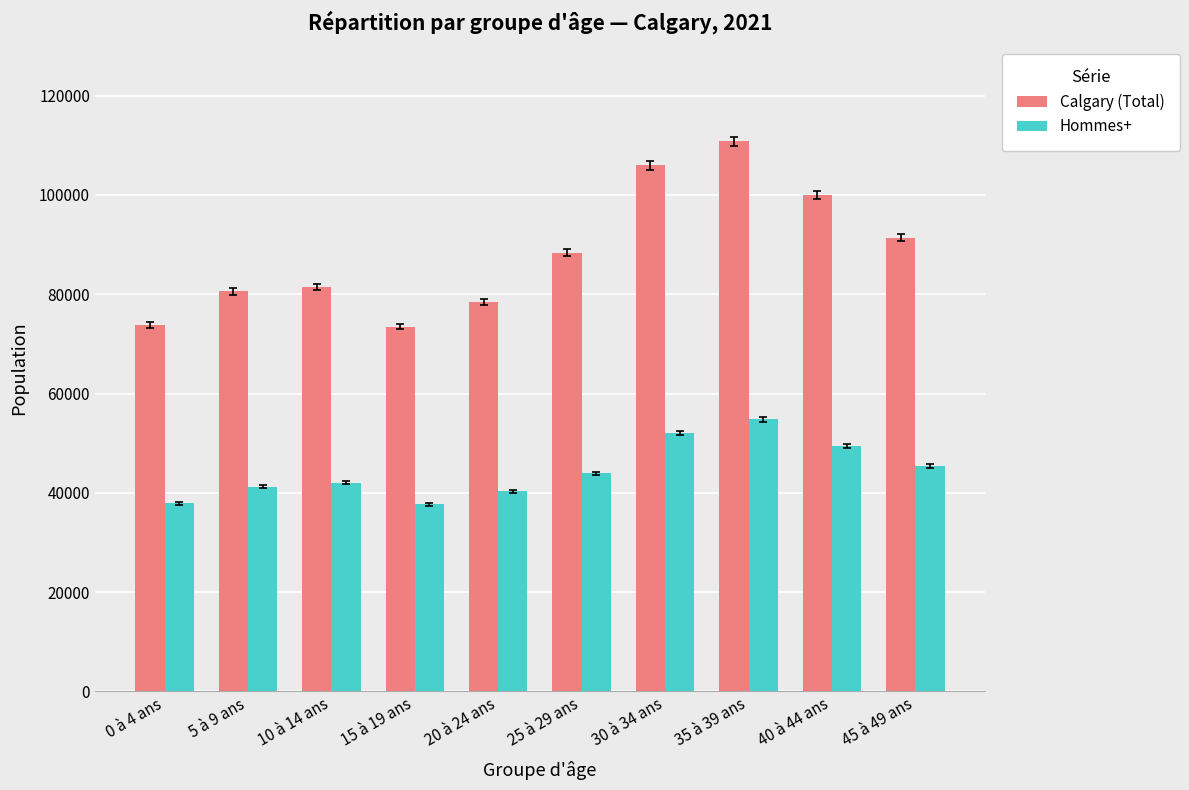

True or false: Calgary (Total) has a value of 73840 at 0 à 4 ans.

True